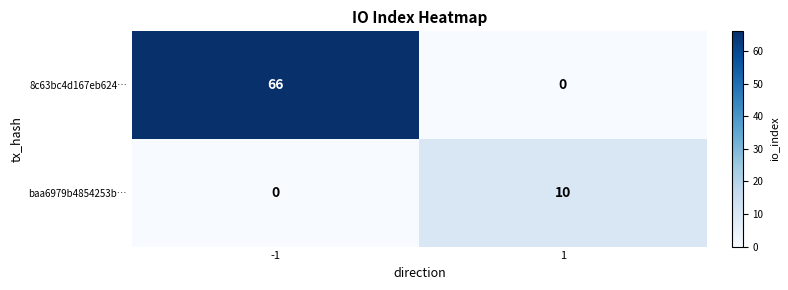

Is it true that baa6979b4854253b… equals 10 at 1?

True